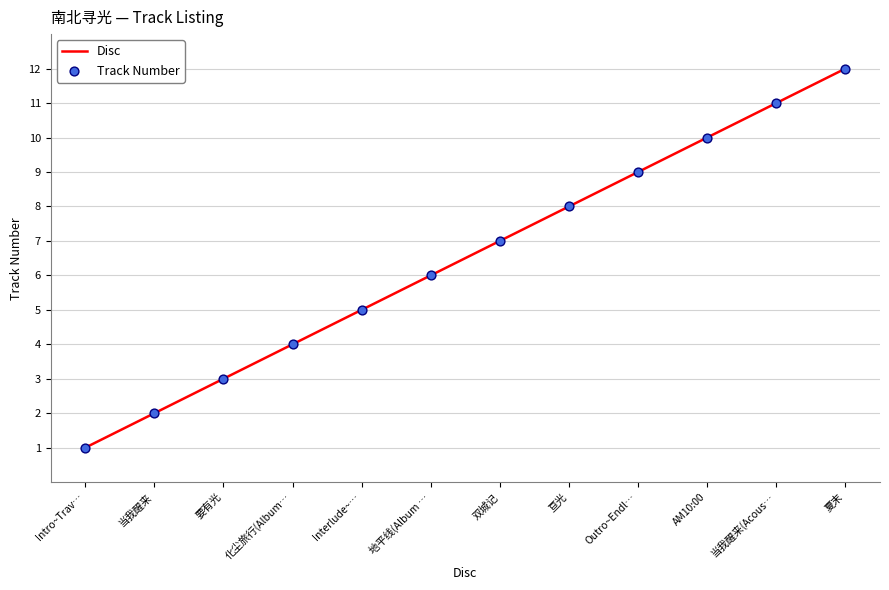

What is the change in value from 化尘旅行(Album… to 双城记?

+3